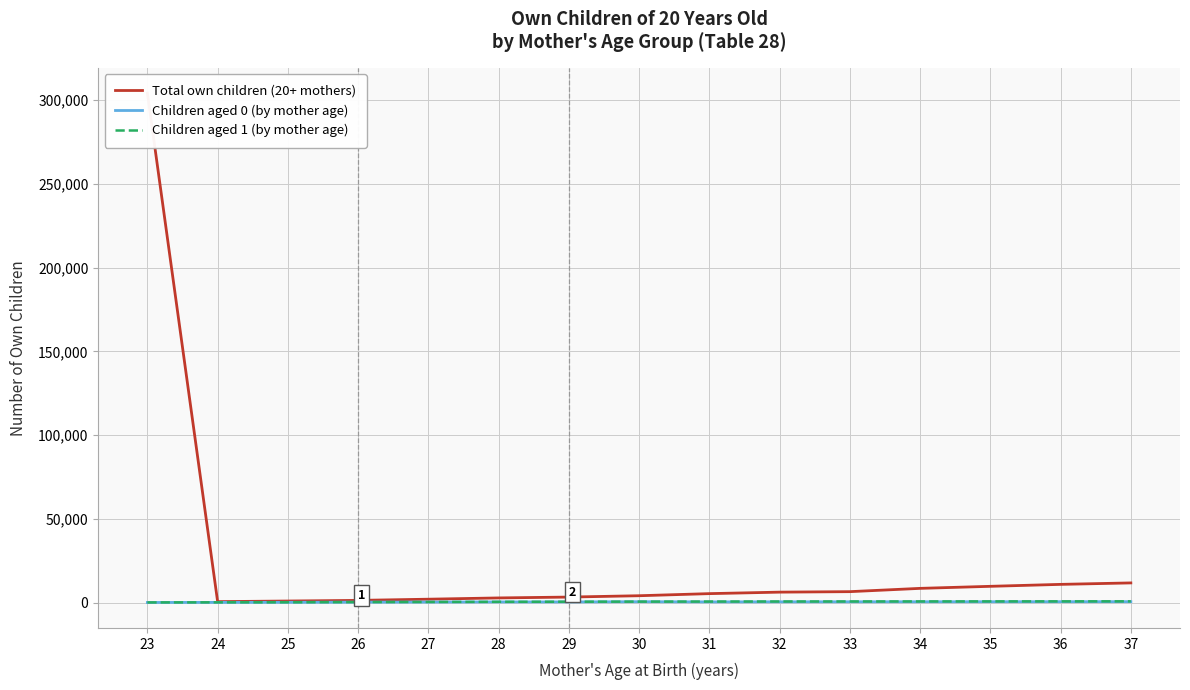

What is the lowest value of the Total own children (20+ mothers) series?

621